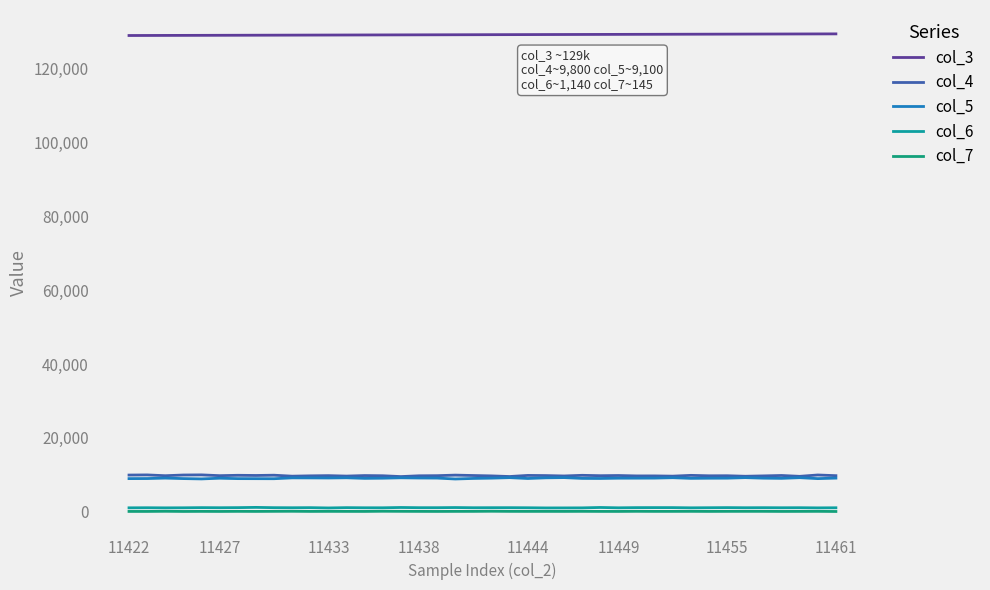

True or false: col_6 and col_4 intersect in this chart.

False